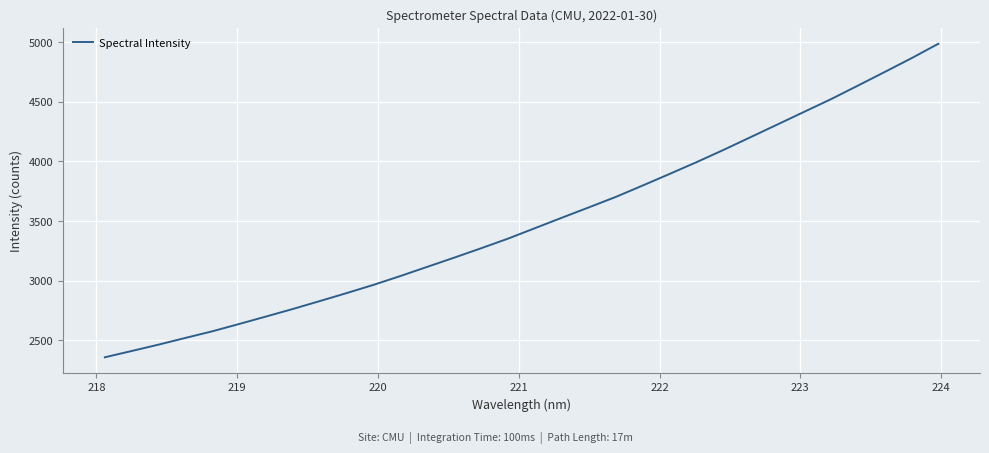

What is the difference between the maximum and minimum values?

2626.3